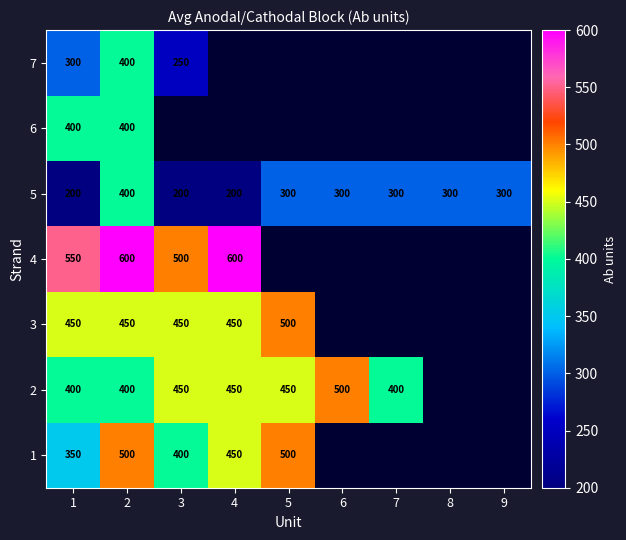

Is it true that 1 equals 350 at 1?

True